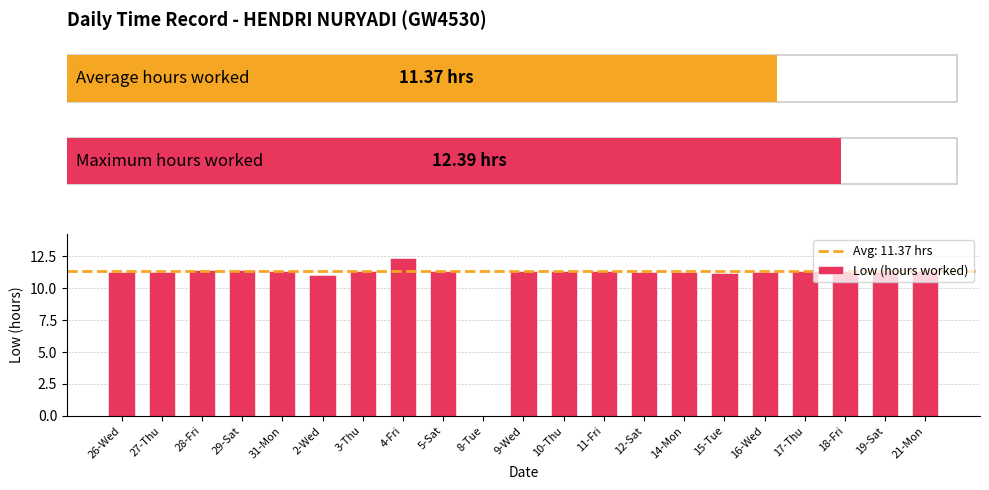

What is the approximate value at 15-Tue?

11.2